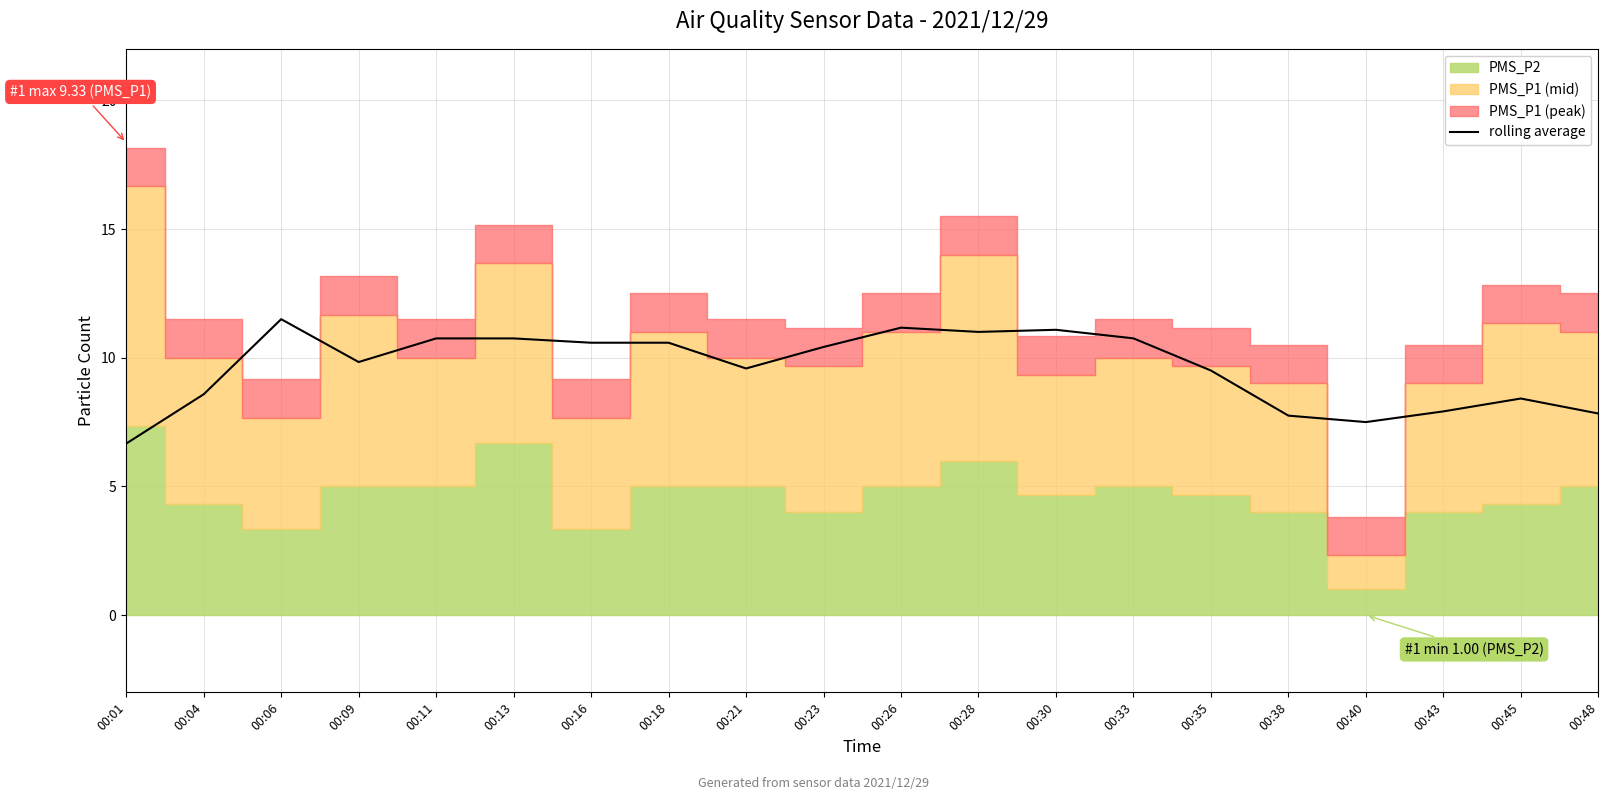

How many data points does each series have?

20